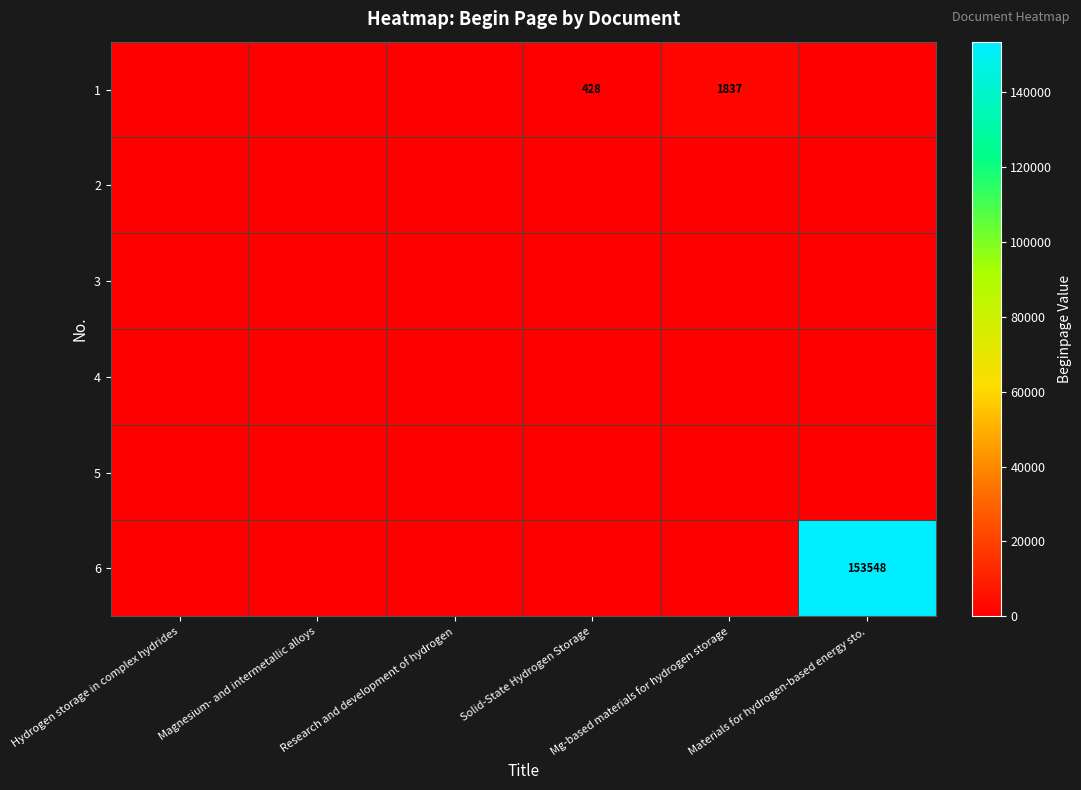

How many data points in 1 are above 0?

2